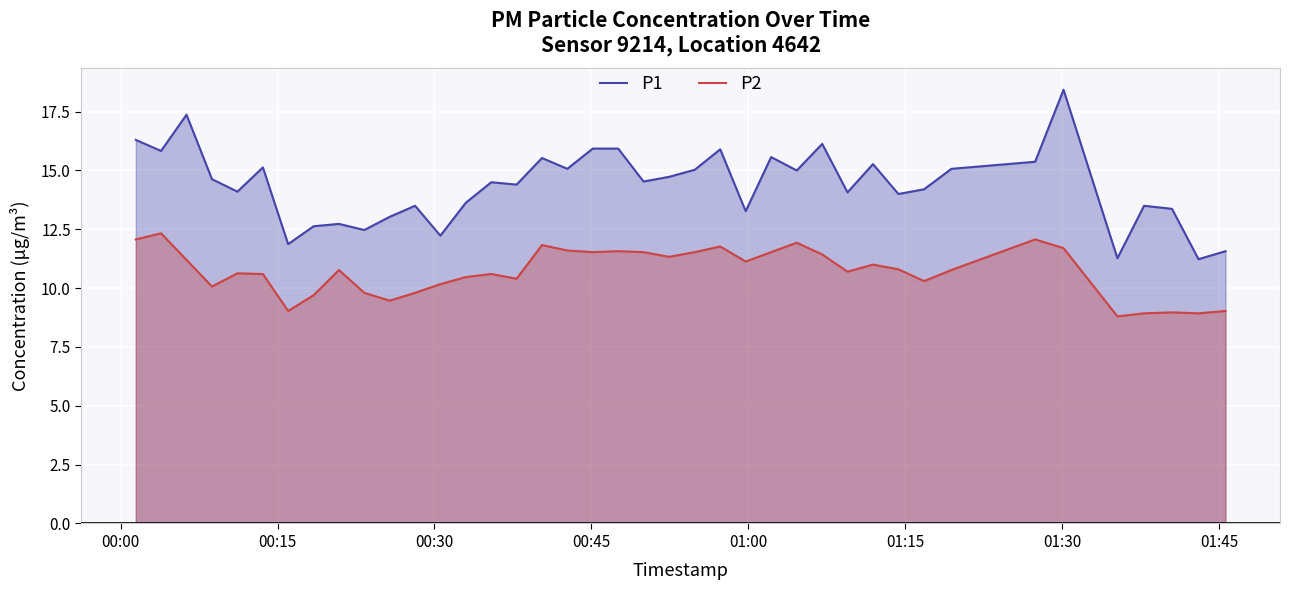

Rank the series by their average value, from highest to lowest.

P1, P2